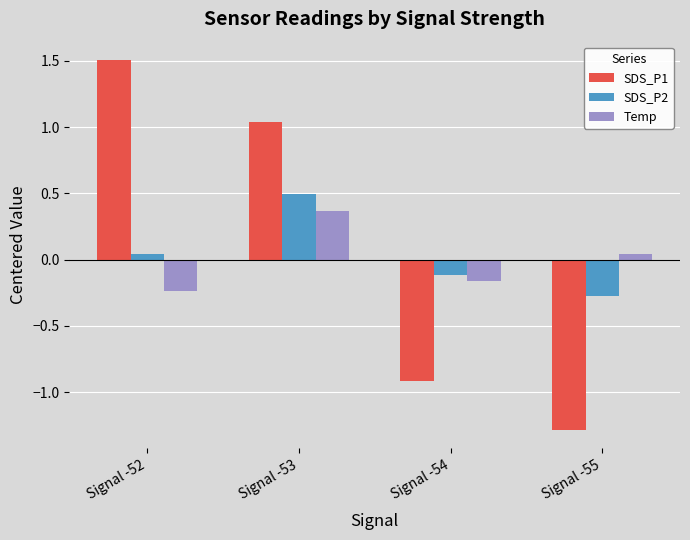

What is the spread (max minus min) of values at Signal -54?

0.8